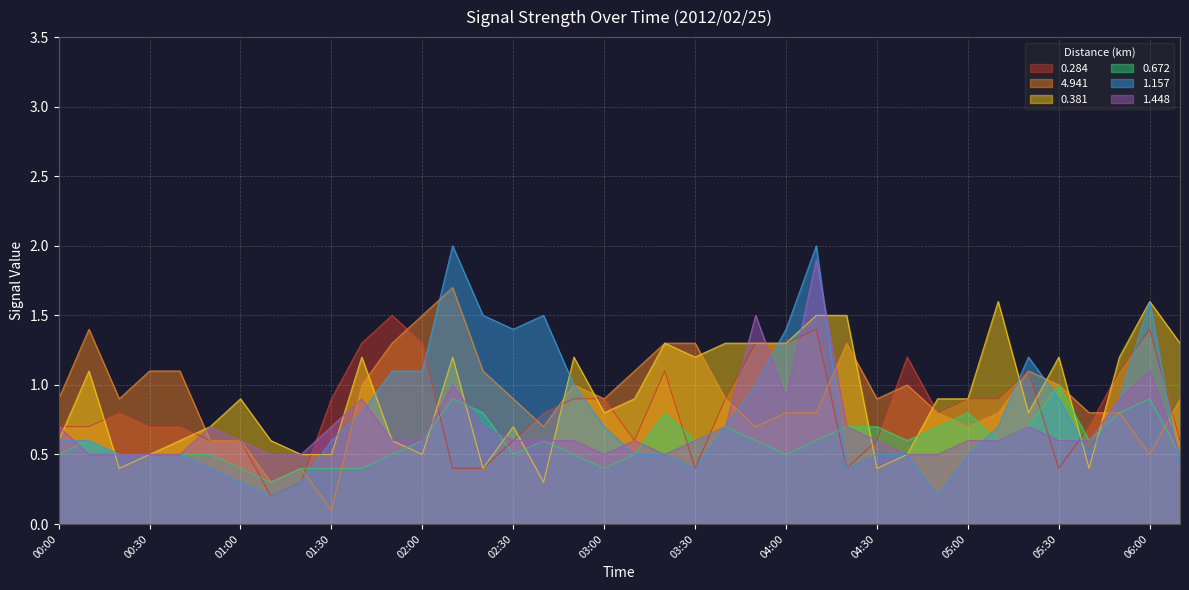

The 0.381 series shows 1.5 at 04:10. True or false?

True